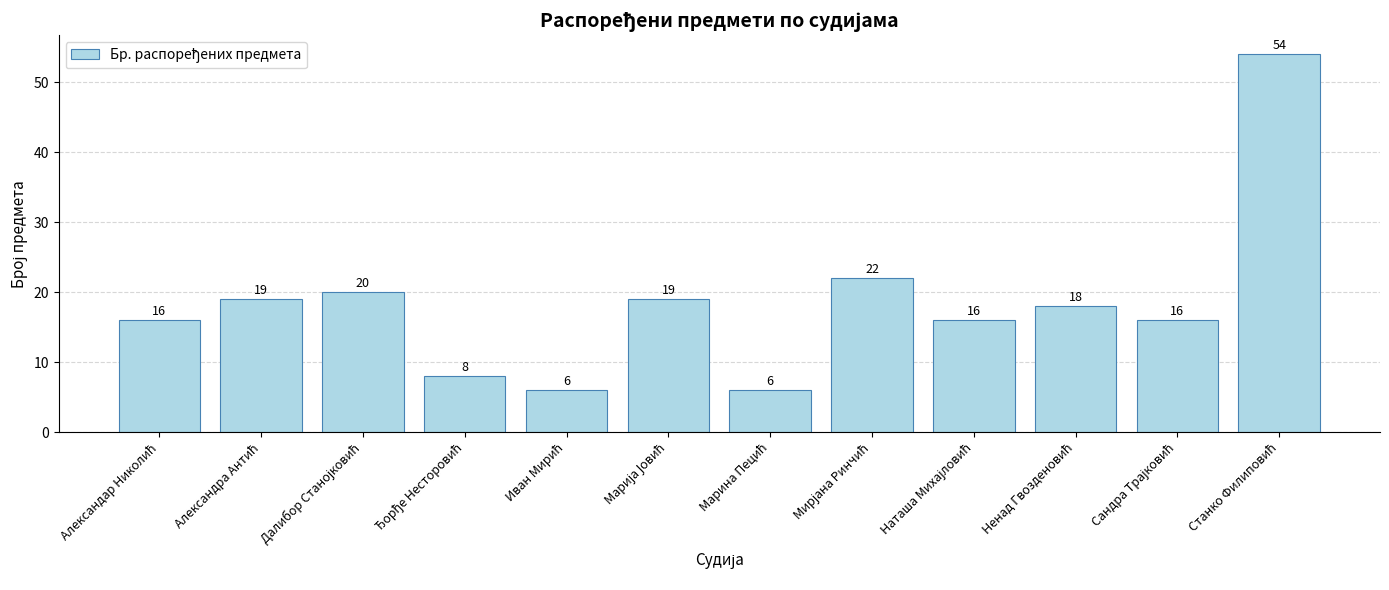

How many bars are there in total?

12